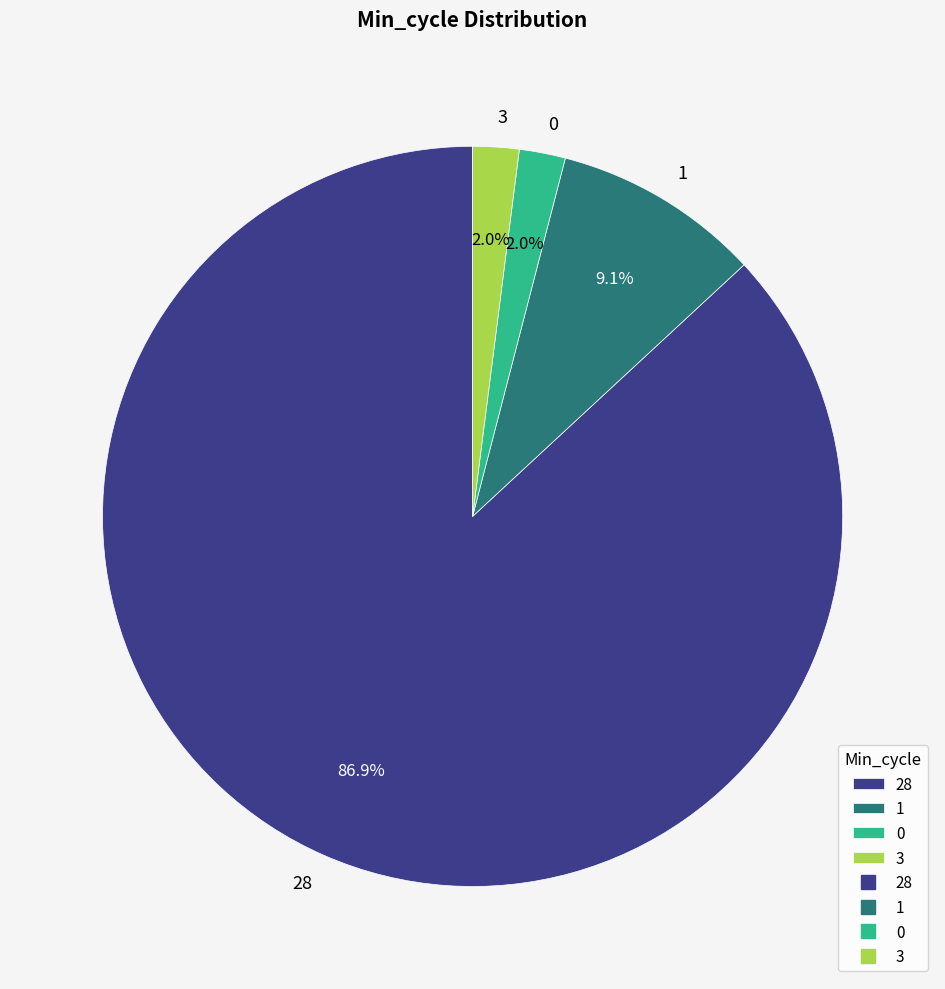

Which slice is the largest?

28